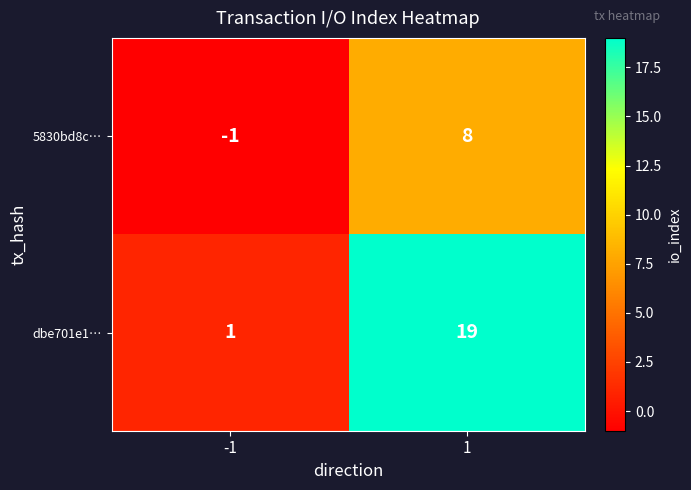

List the series in order of their peak value, highest first.

dbe701e1…, 5830bd8c…